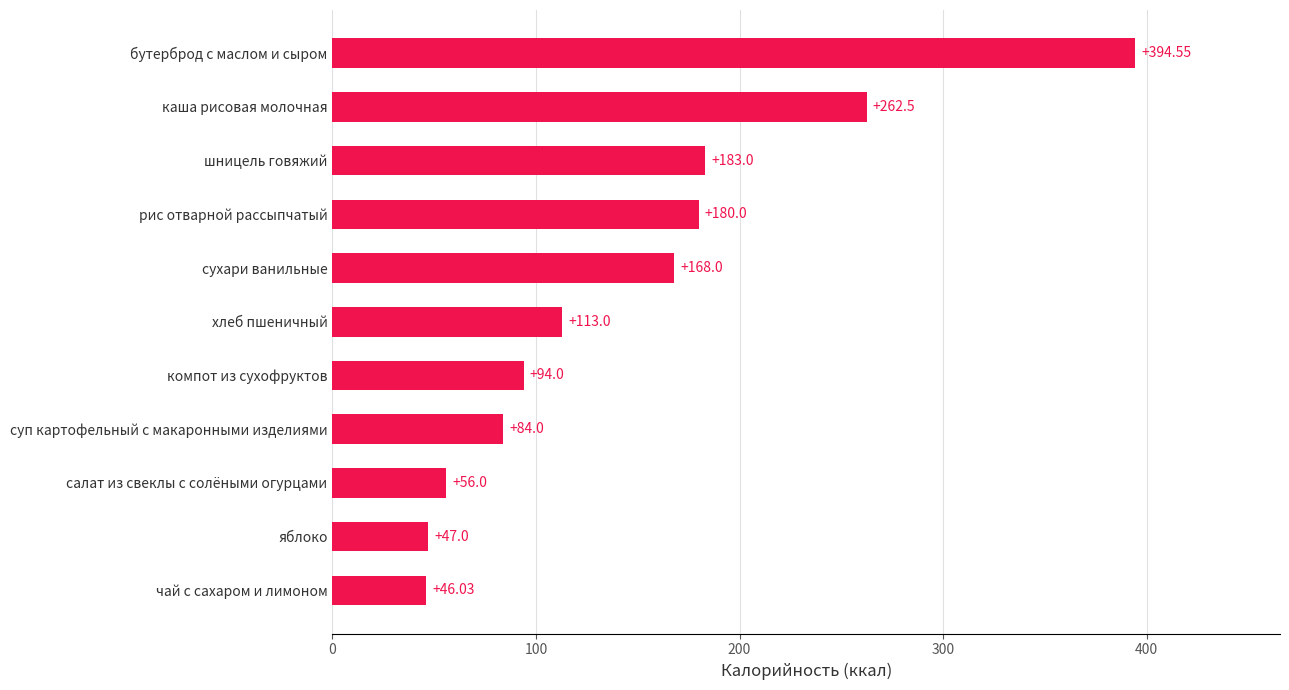

What is the change in value from суп картофельный с макаронными изделиями to хлеб пшеничный?

+29.0